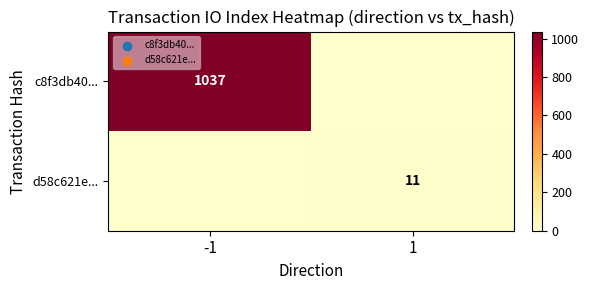

Is it true that c8f3db40... equals 1037 at -1?

True